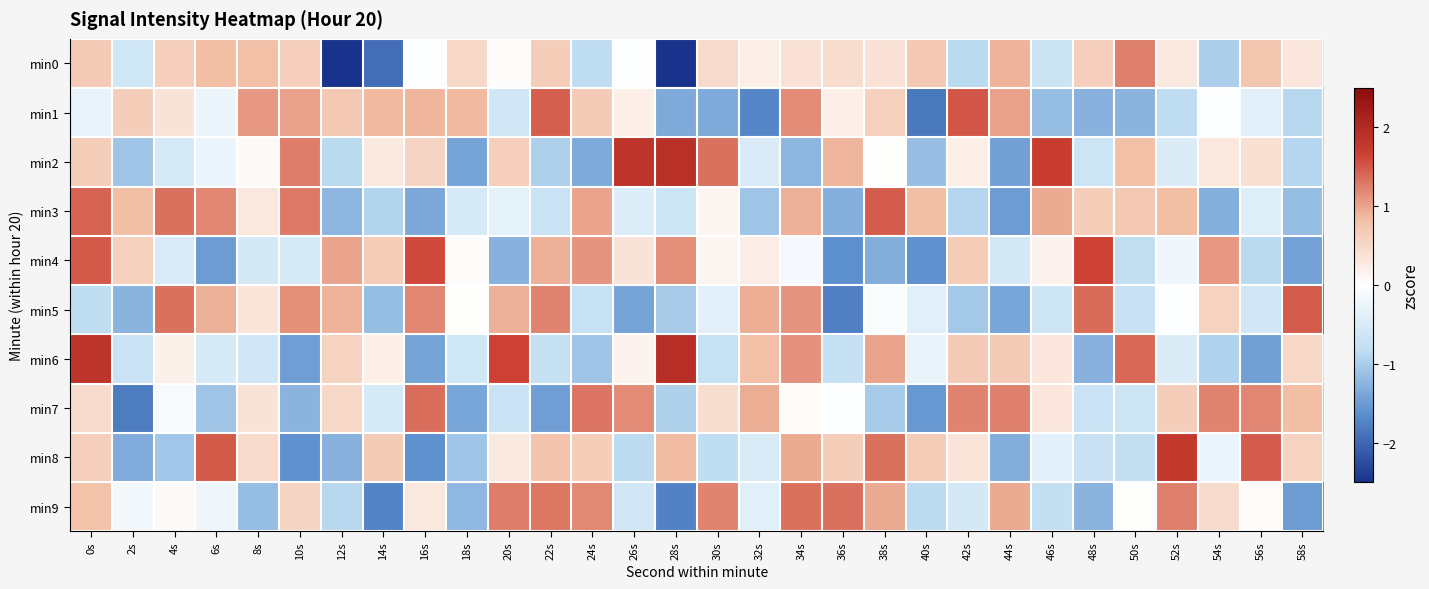

Rank the series by their maximum value, from highest to lowest.

min6, min2, min8, min4, min1, min3, min5, min7, min9, min0